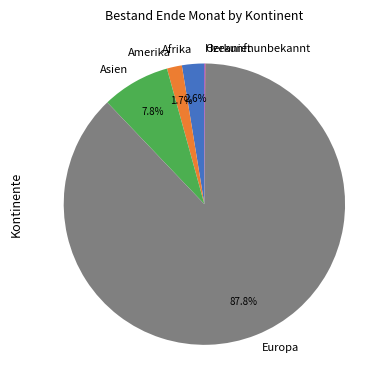

Is the sum of Europa and Amerika greater than half?

Yes